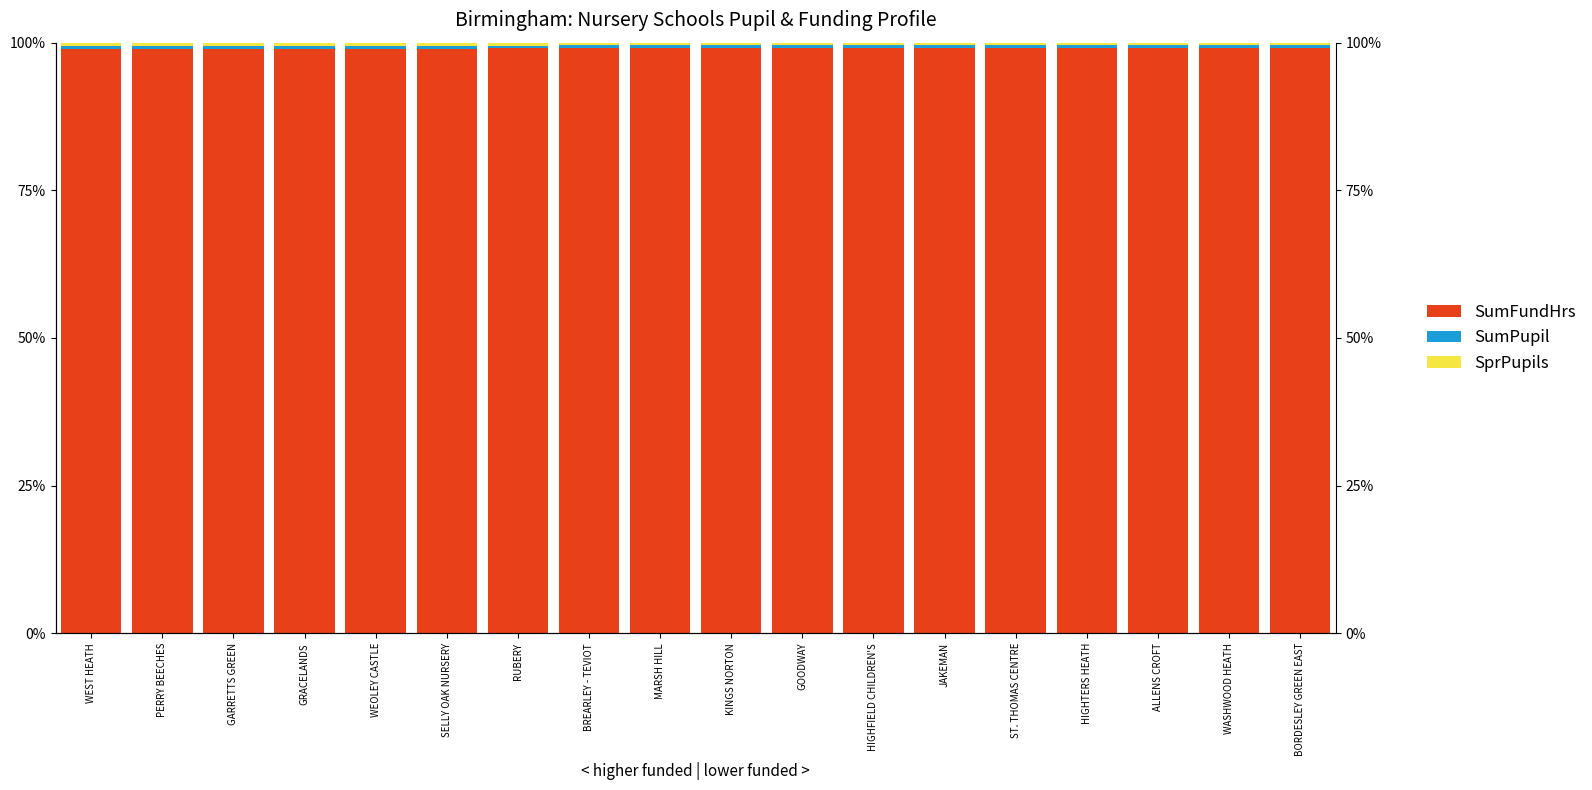

Which series has the largest total across all categories?

SumFundHrs